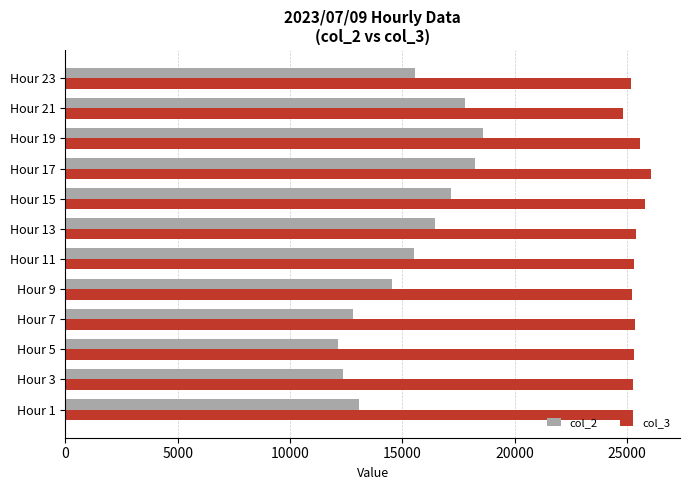

The value of col_2 at Hour 7 is 12802. True or false?

True